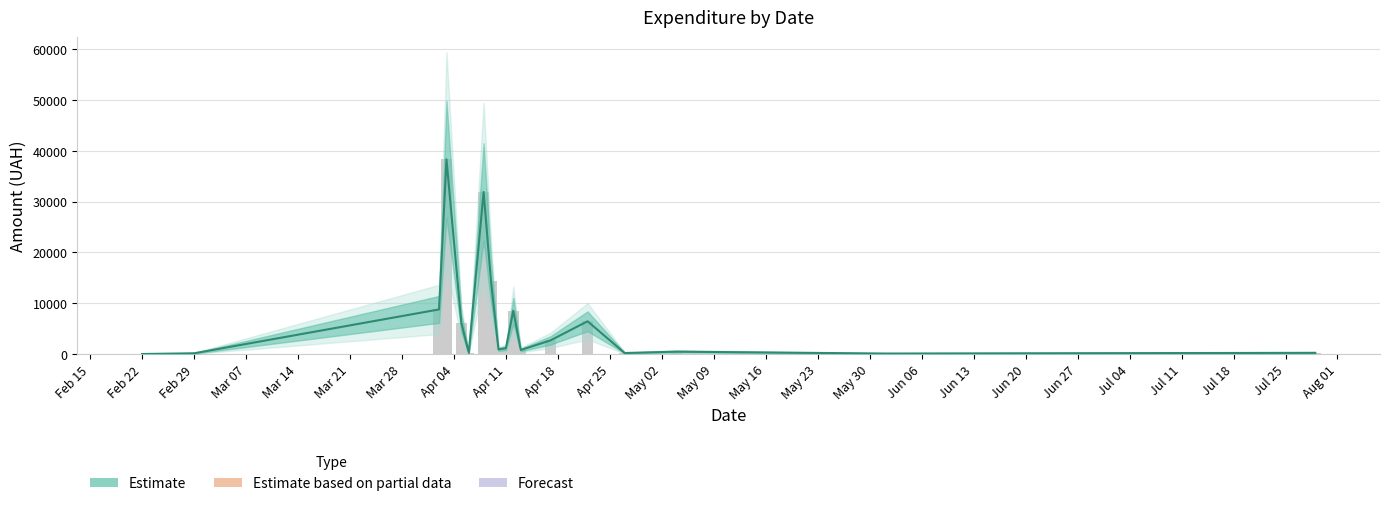

What is the sum of all values?

121839.8